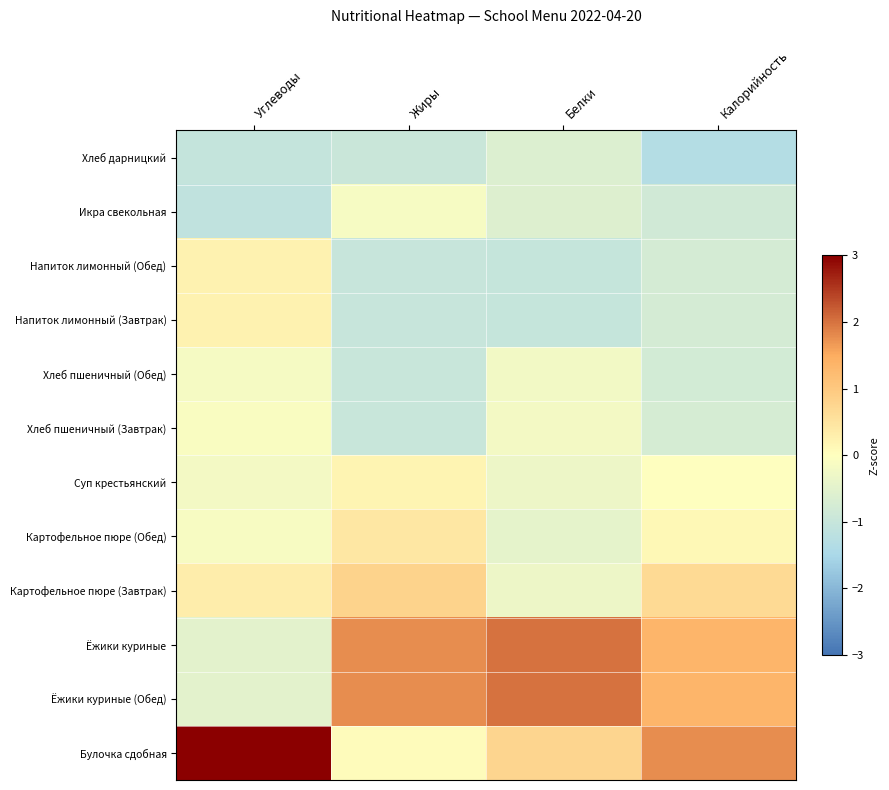

Reading right to left, list all the values displayed in this chart.

Хлеб дарницкий: Калорийность=-1.3	Белки=-0.6	Жиры=-0.9	Углеводы=-1.1
Икра свекольная: Калорийность=-0.8	Белки=-0.6	Жиры=-0.2	Углеводы=-1.1
Напиток лимонный (Обед): Калорийность=-0.8	Белки=-1.0	Жиры=-1.0	Углеводы=0.2
Напиток лимонный (Завтрак): Калорийность=-0.8	Белки=-1.0	Жиры=-1.0	Углеводы=0.2
Хлеб пшеничный (Обед): Калорийность=-0.8	Белки=-0.2	Жиры=-1.0	Углеводы=-0.2
Хлеб пшеничный (Завтрак): Калорийность=-0.7	Белки=-0.2	Жиры=-1.0	Углеводы=-0.1
Суп крестьянский: Калорийность=-0.0	Белки=-0.3	Жиры=0.2	Углеводы=-0.2
Картофельное пюре (Обед): Калорийность=0.1	Белки=-0.5	Жиры=0.4	Углеводы=-0.1
Картофельное пюре (Завтрак): Калорийность=0.7	Белки=-0.3	Жиры=0.8	Углеводы=0.3
Ёжики куриные: Калорийность=1.3	Белки=2.0	Жиры=1.8	Углеводы=-0.5
Ёжики куриные (Обед): Калорийность=1.3	Белки=2.0	Жиры=1.8	Углеводы=-0.5
Булочка сдобная: Калорийность=1.8	Белки=0.8	Жиры=0.1	Углеводы=3.0